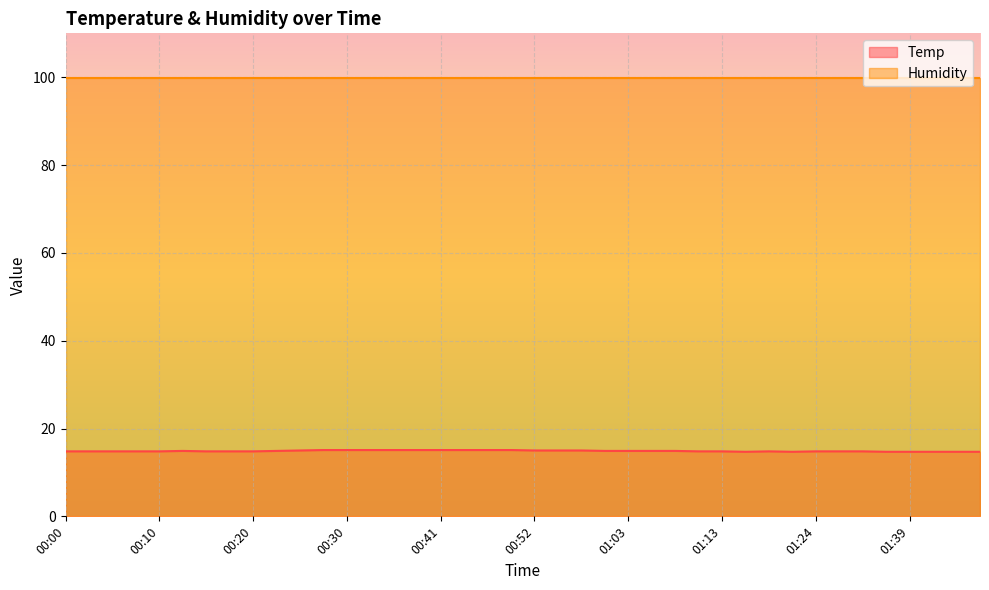

Rank the categories by value from lowest to highest.

01:15, 01:21, 01:37, 01:39, 01:42, 01:45, 01:47, 00:00, 00:03, 00:05, 00:08, 00:10, 00:15, 00:18, 00:20, 01:10, 01:13, 01:18, 01:24, 01:26, 01:29, 00:12, 00:23, 01:00, 01:03, 01:05, 01:08, 00:25, 00:52, 00:55, 00:58, 00:28, 00:30, 00:33, 00:35, 00:38, 00:41, 00:44, 00:47, 00:50